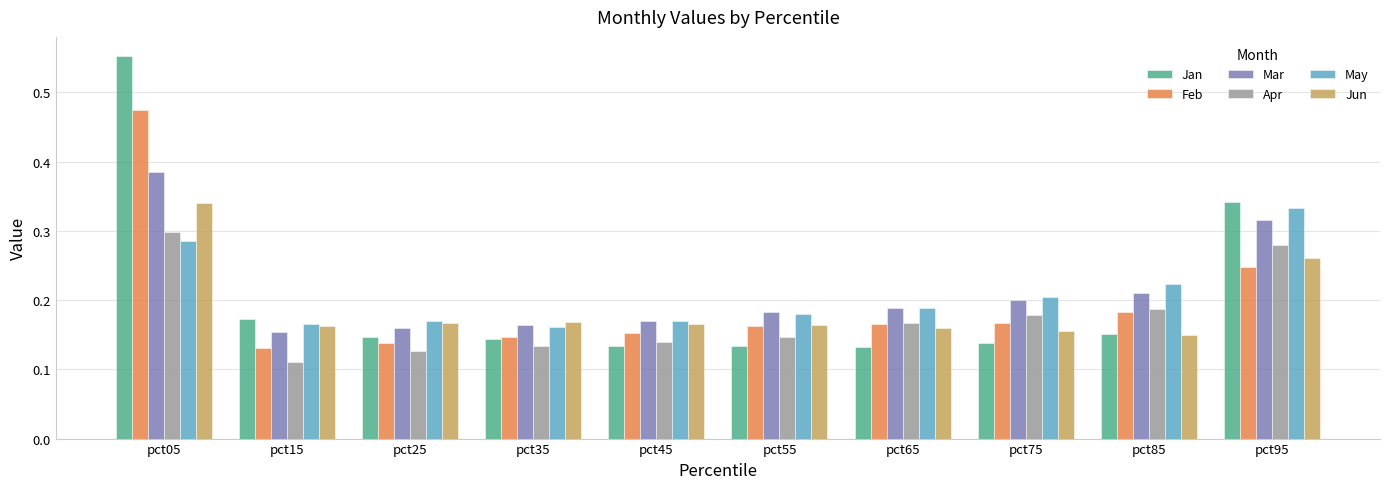

The value of May at pct35 is 0.2. True or false?

True